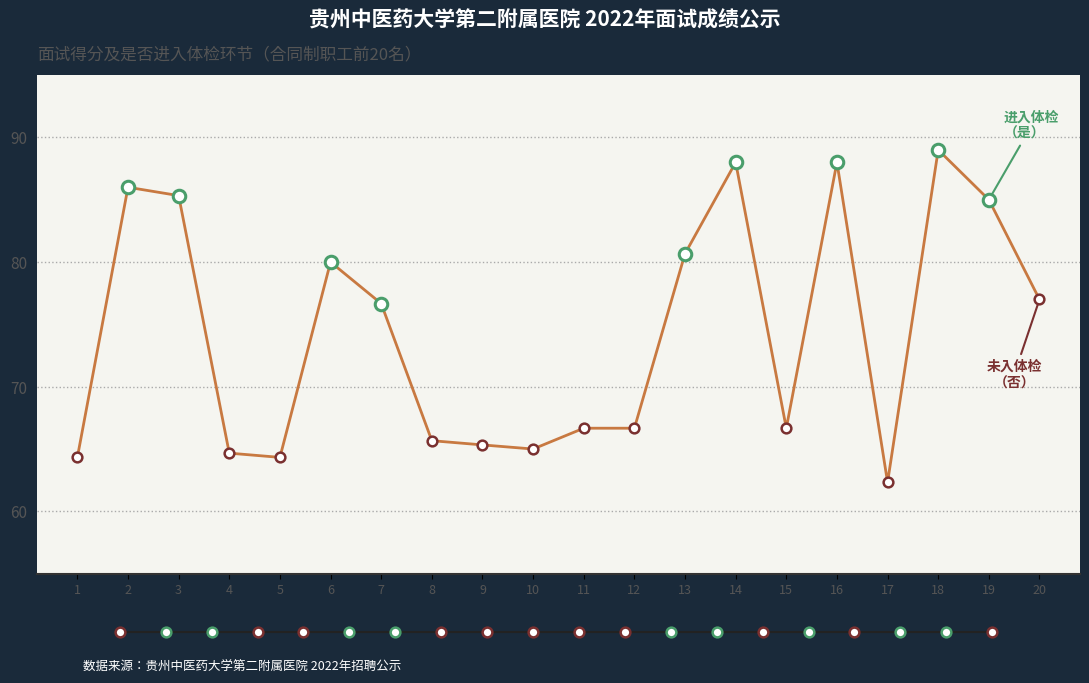

How many lines are shown in the chart?

1